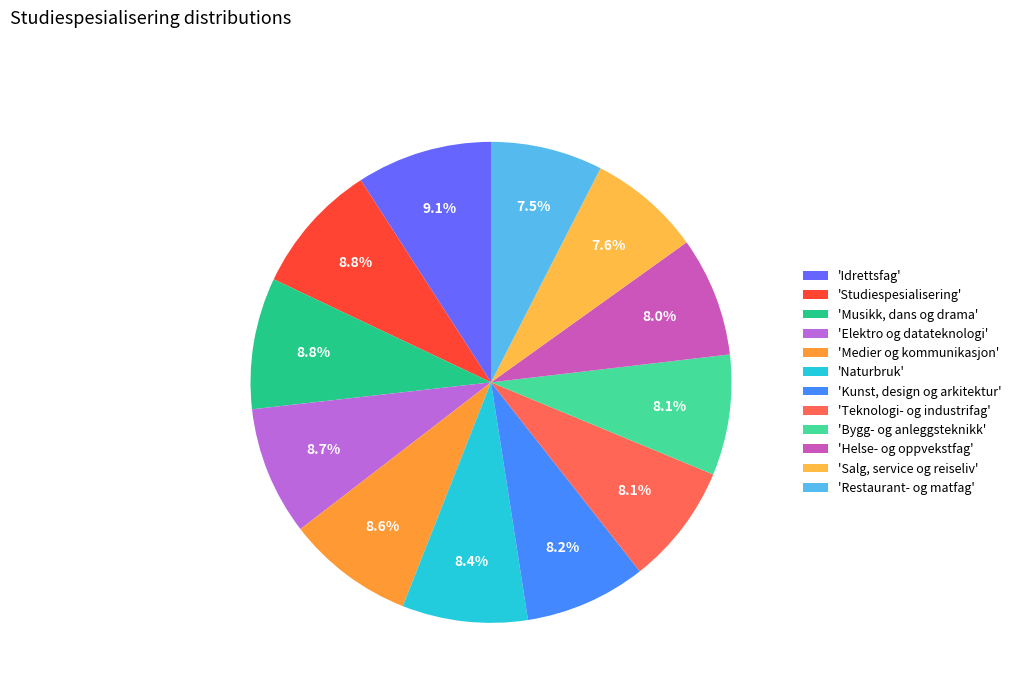

How many segments does this pie chart have?

12